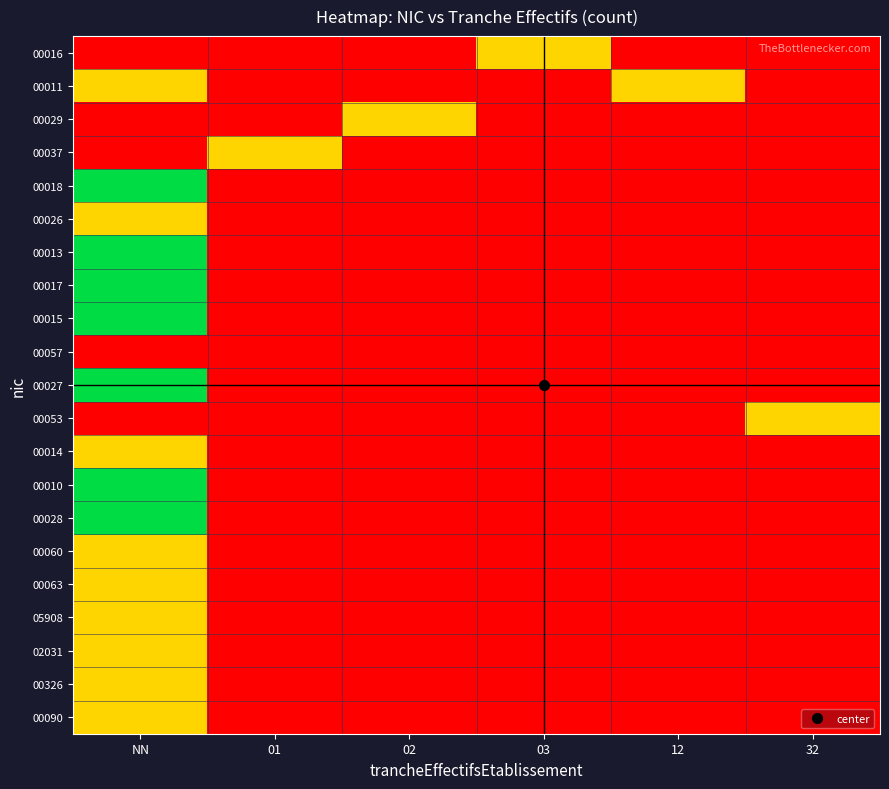

Between 03 and 01, which is larger?

03